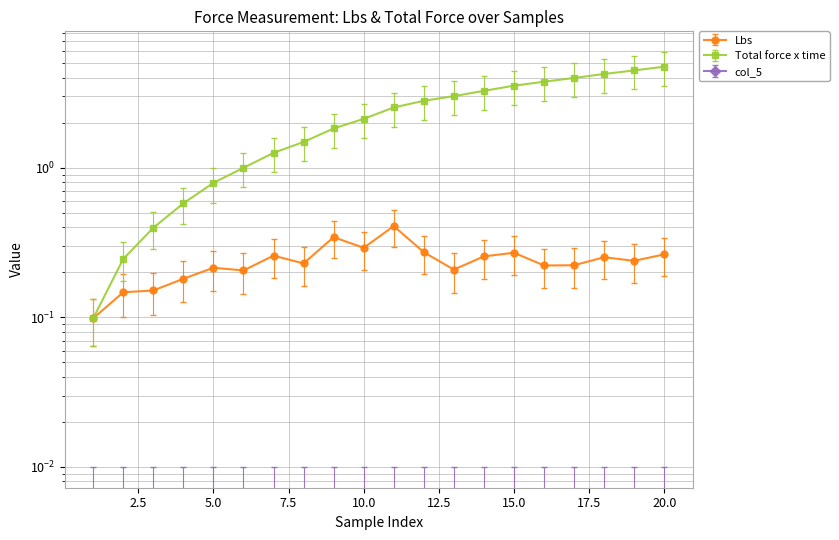

The Lbs series shows 0.3 at 14. True or false?

True